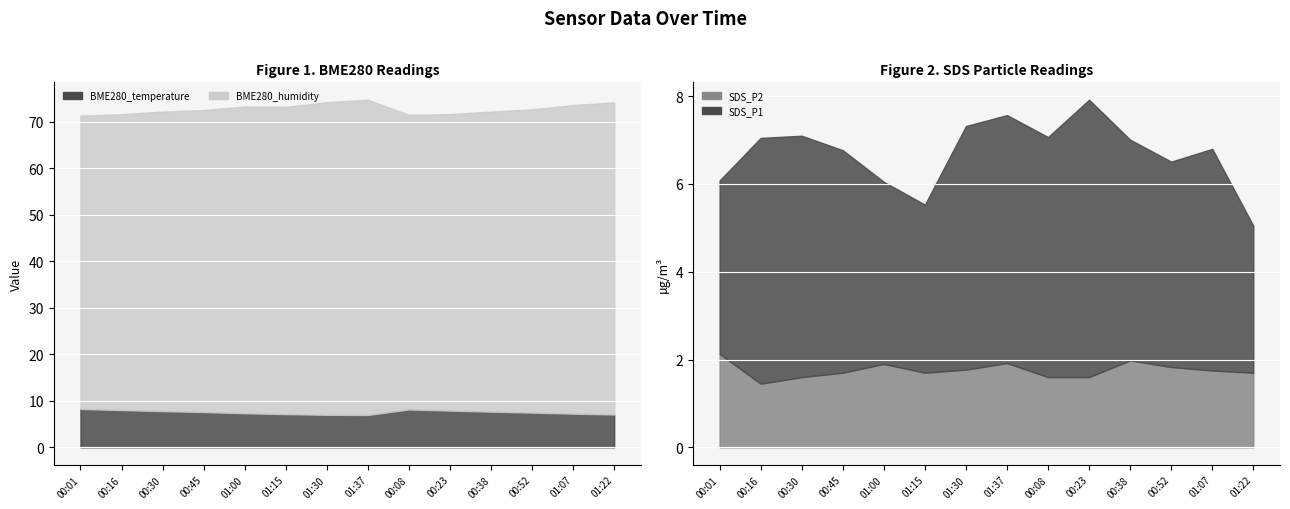

What are all the series names shown in the legend?

BME280_temperature, BME280_humidity, SDS_P1, SDS_P2